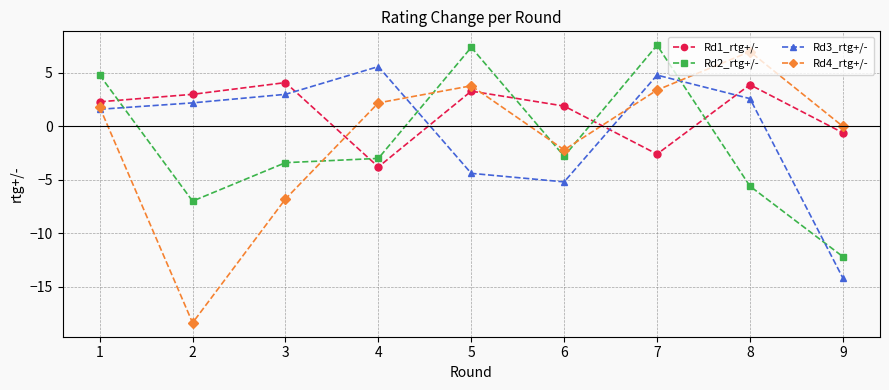

What is the average value of the Rd2_rtg+/- series?

-1.6